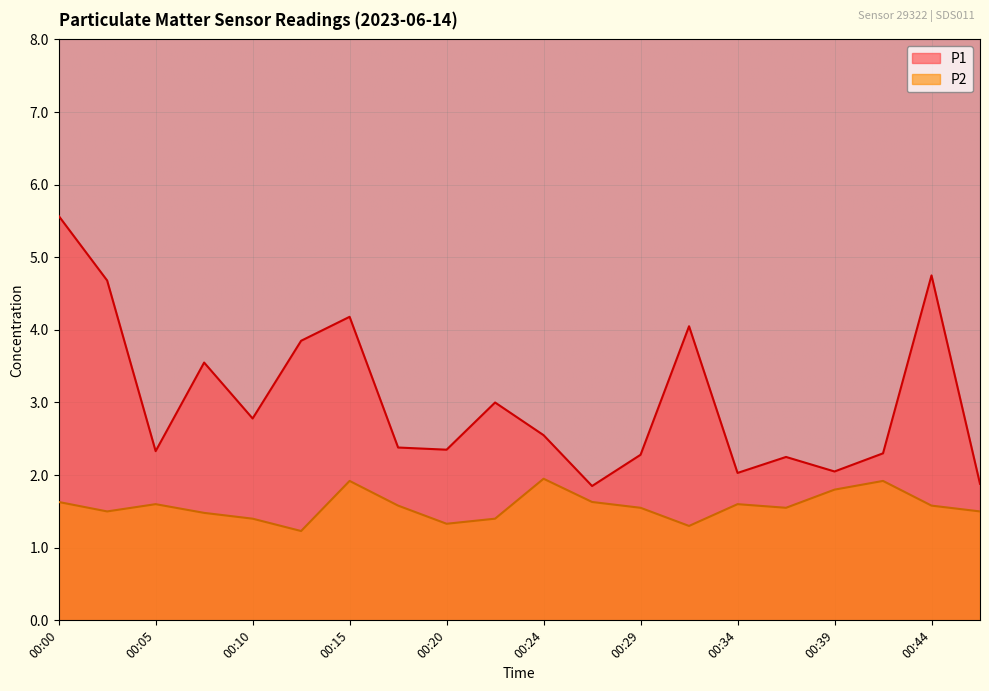

List the series in order of their peak value, highest first.

P1, P2